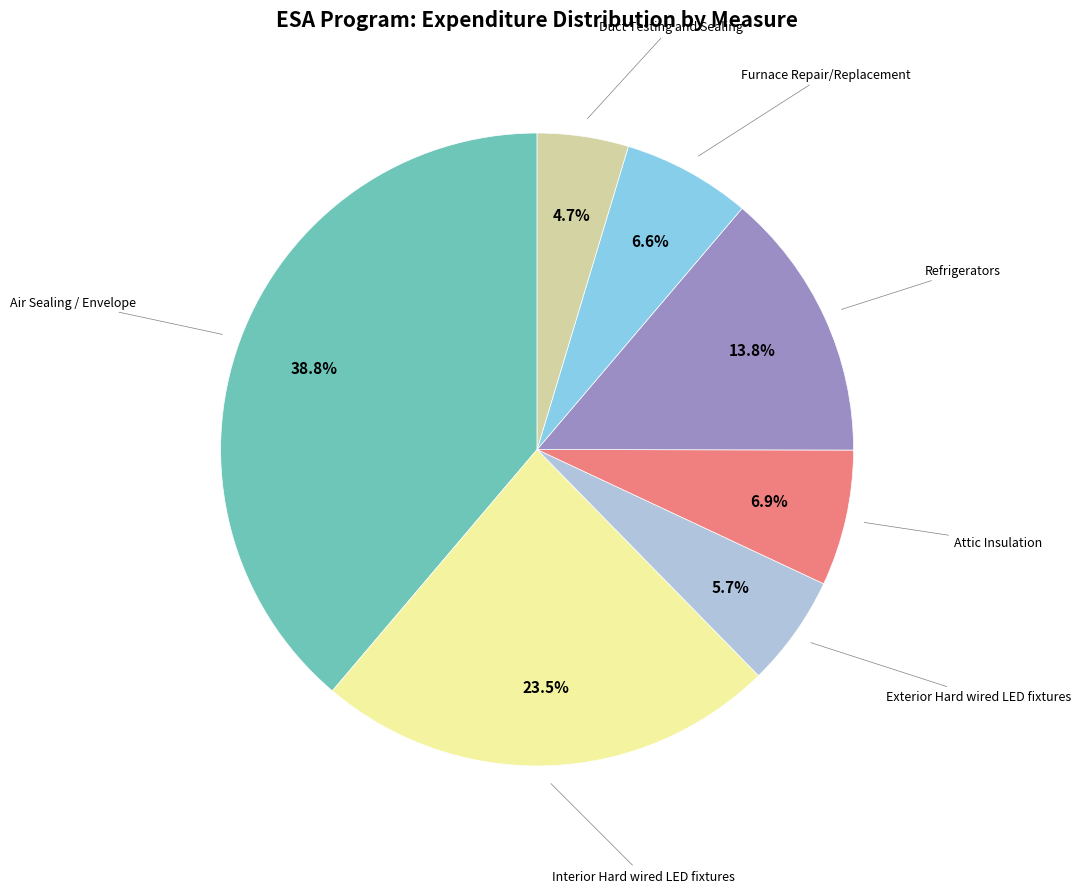

Is there a majority slice in this chart?

No